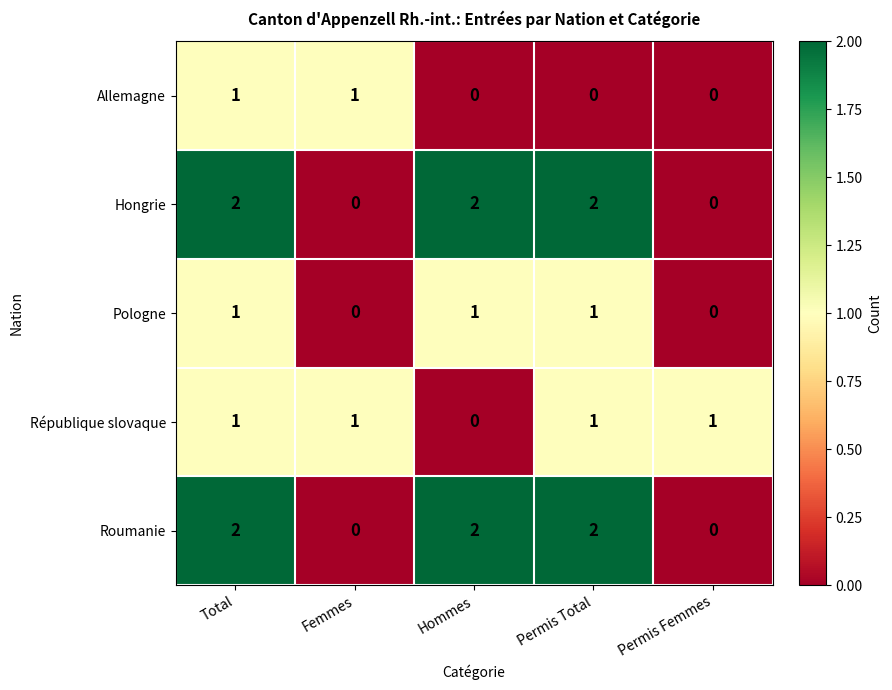

What is the sum of all Hongrie values?

6